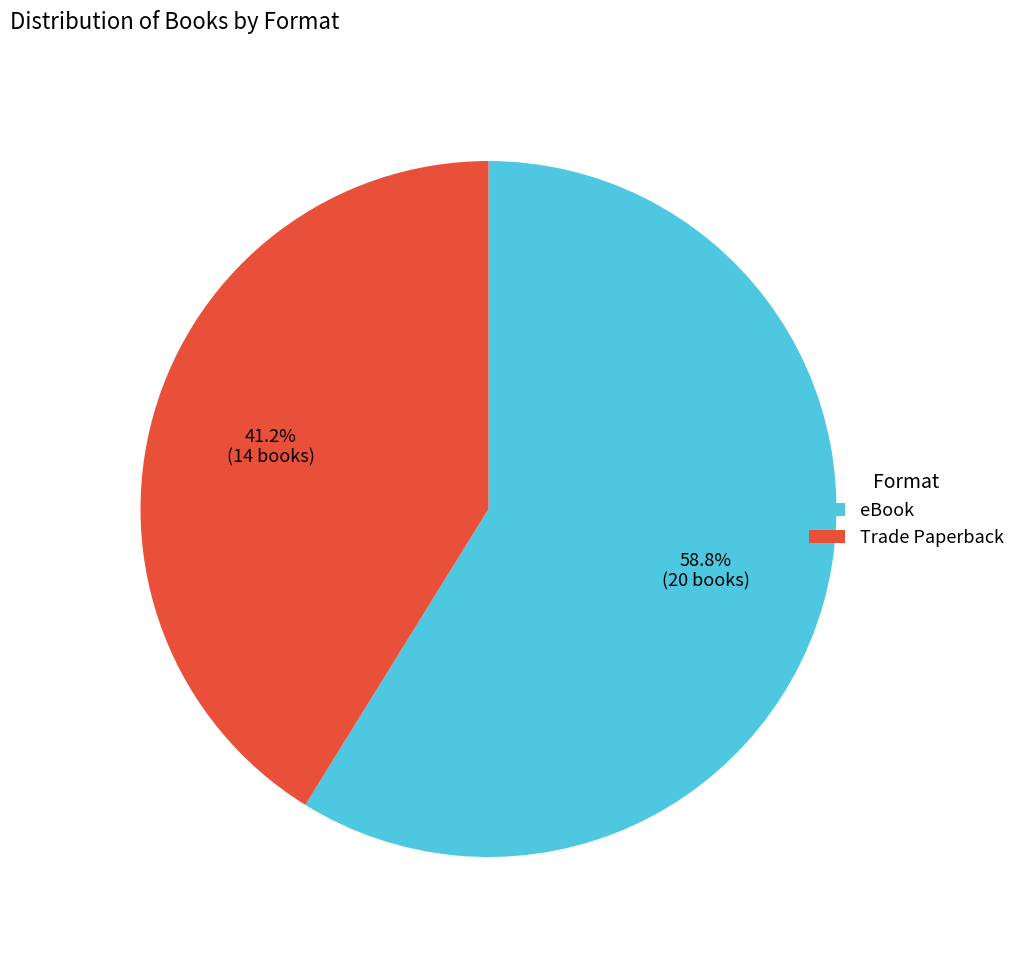

What is the smallest slice in the pie chart?

Trade Paperback